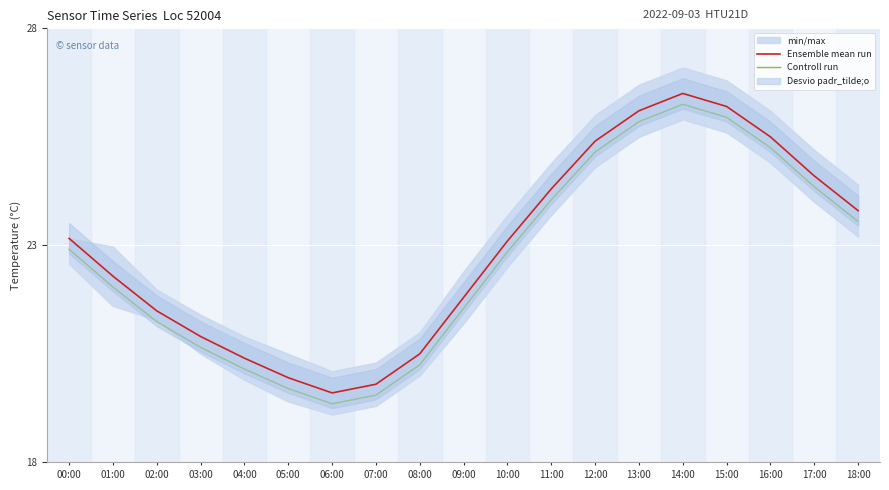

At which label does Controll run reach its peak?

14:00